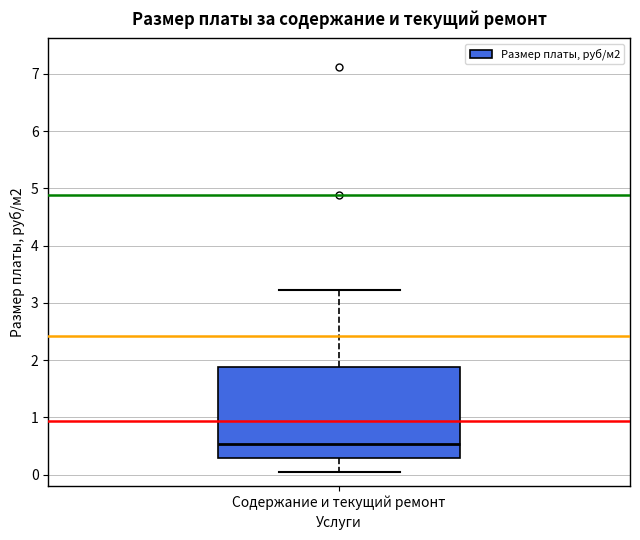

Read this box plot against the y-axis: the position of the median line, the range covered by the box, and the ends of both whiskers. The values are not printed on the chart, so give them approximately, as read against the axis.

median 0.5, box 0.3 to 1.9, whiskers 0.1 to 3.2